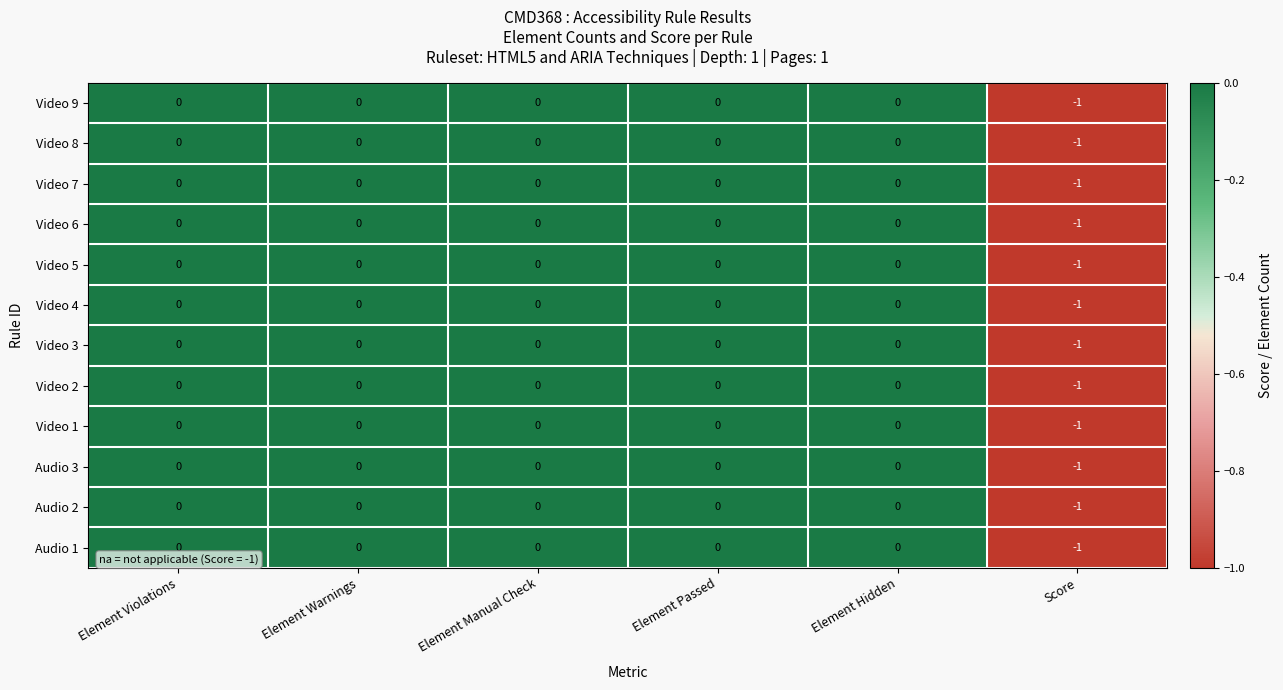

Count the number of categories in the chart.

6